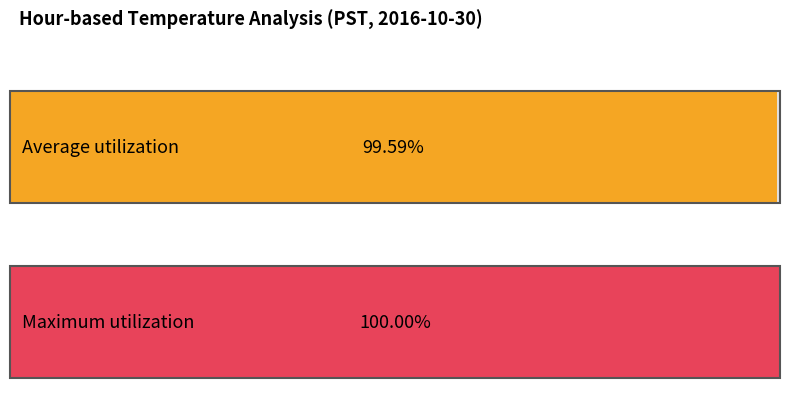

Is the value of Average utilization at 0 greater than the value of Maximum utilization at 2?

No